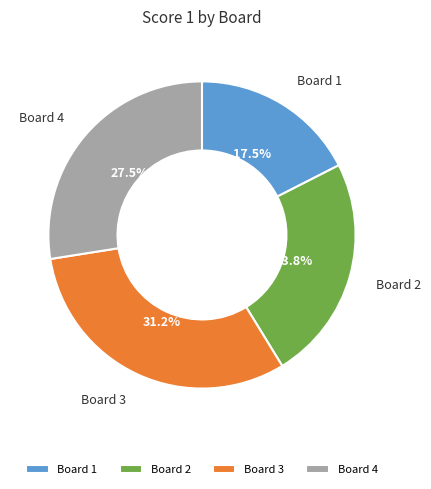

Which has a higher value, Board 2 or Board 3?

Board 3